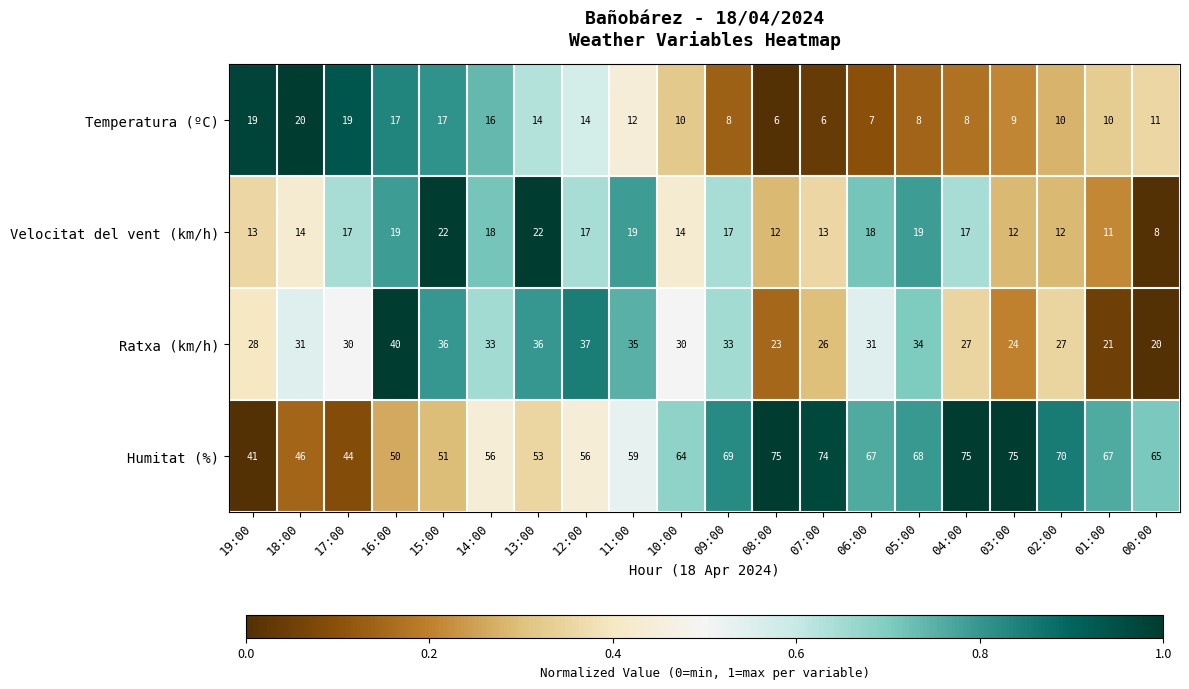

List the series in order of their peak value, highest first.

Humitat (%), Ratxa (km/h), Velocitat del vent (km/h), Temperatura (ºC)